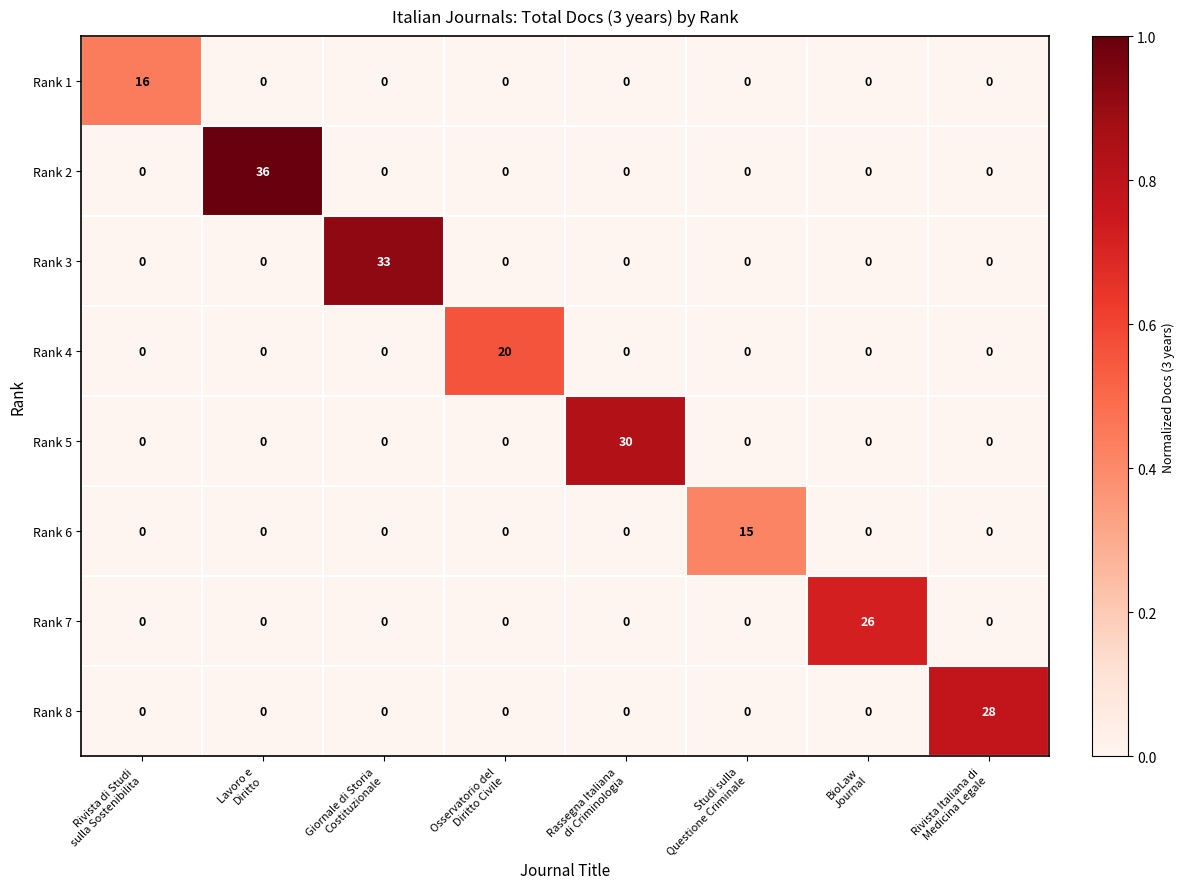

What is the difference between the maximum and minimum values in the Rank 5 series?

30